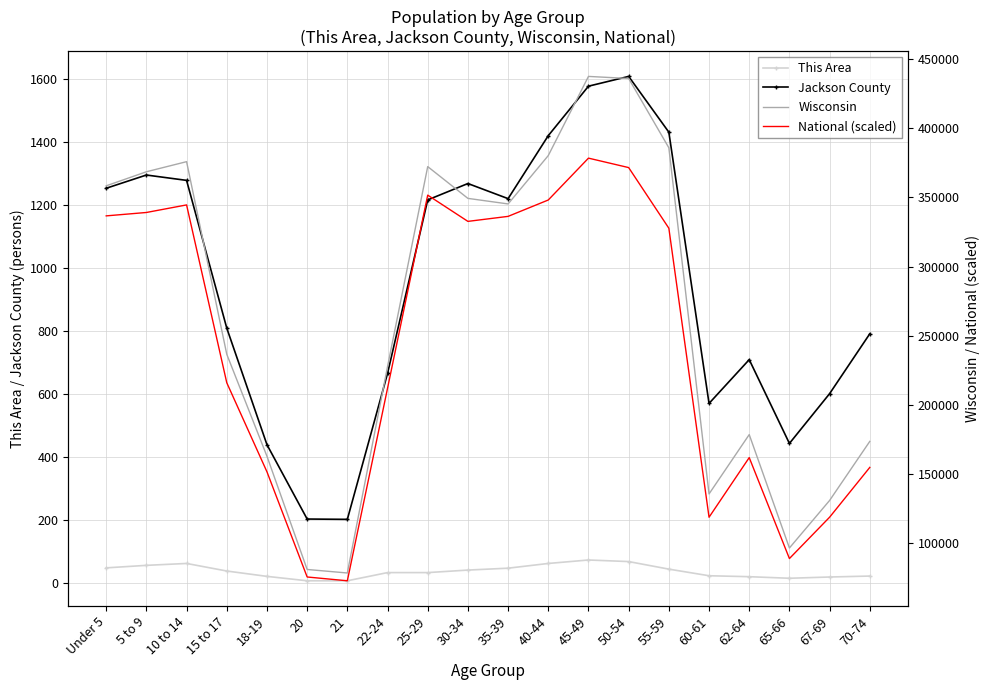

Is the value of National (scaled) at 60-61 greater than the value of This Area at 18-19?

Yes